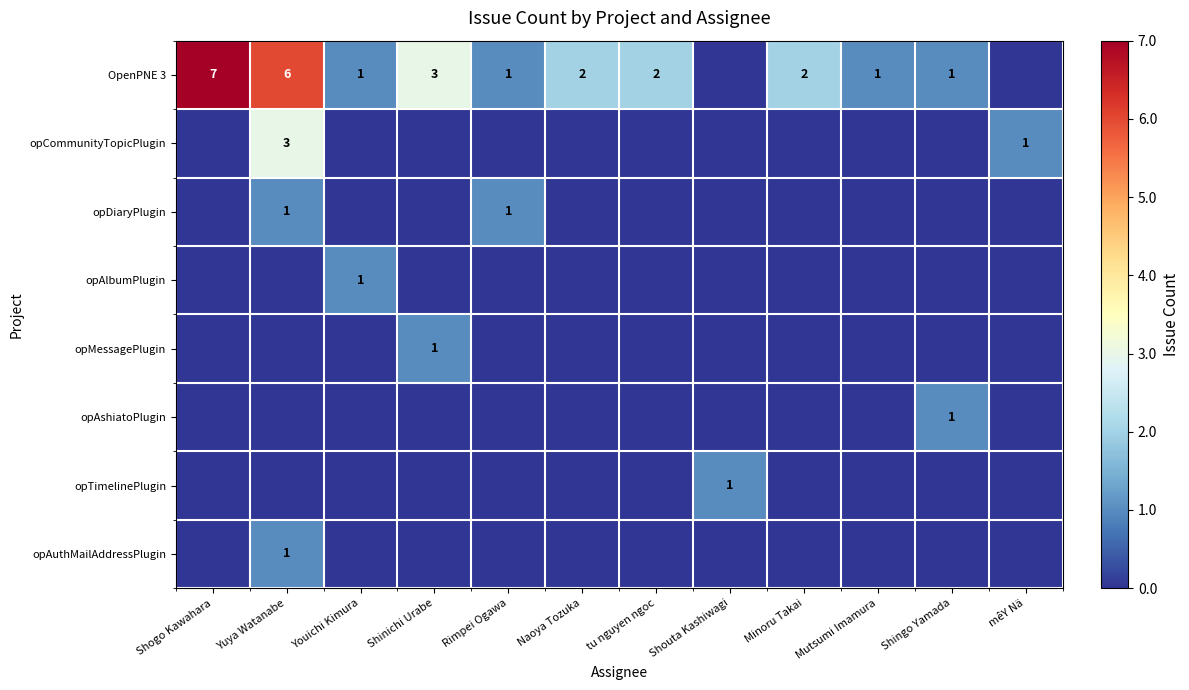

True or false: opTimelinePlugin has a value of 0 at Shinichi Urabe.

True